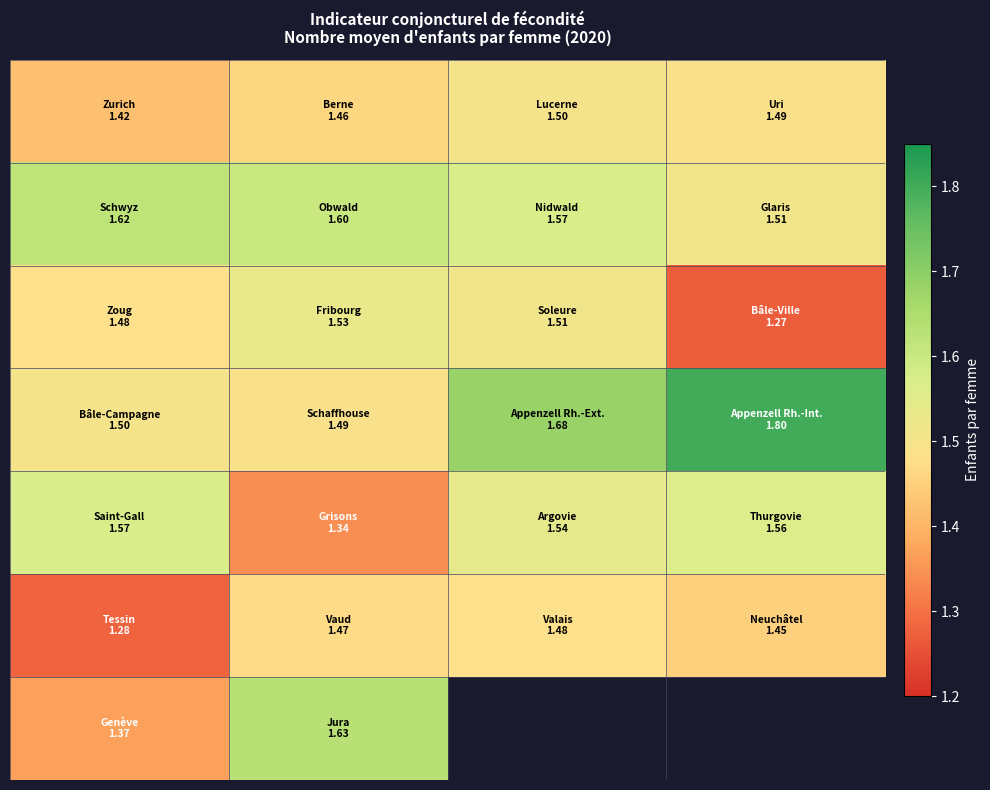

At how many categories does at least one series exceed 1?

4